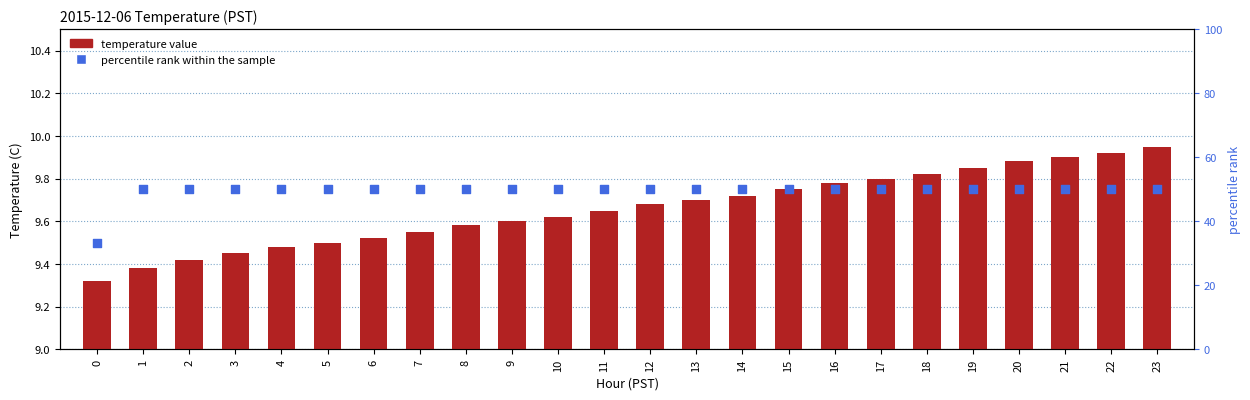

At which category is the sum across all series the highest?

23